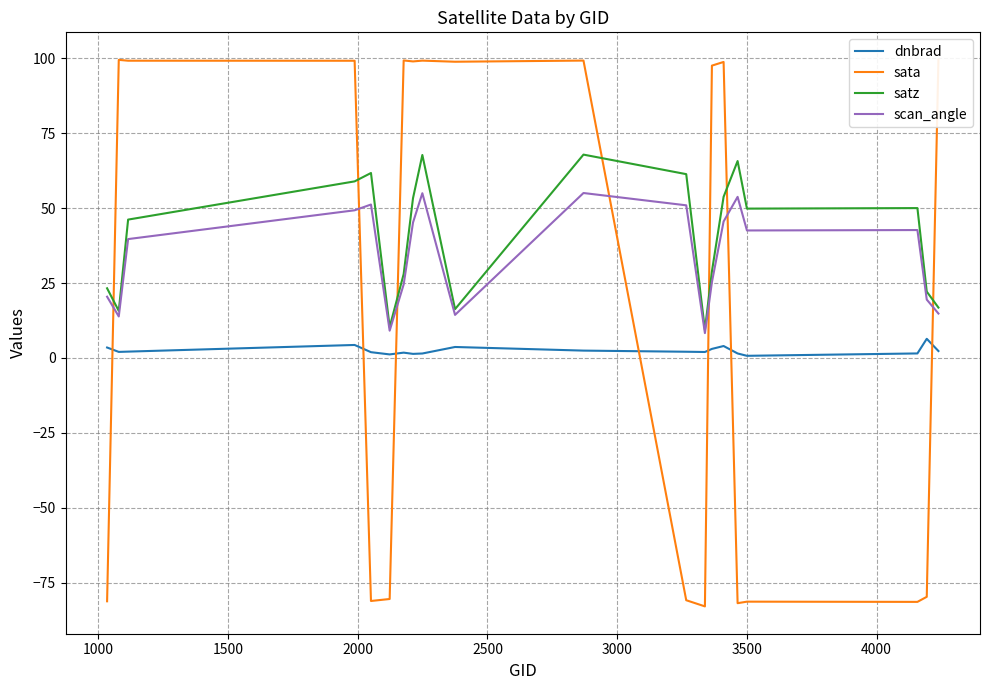

True or false: scan_angle and dnbrad cross at least once.

False